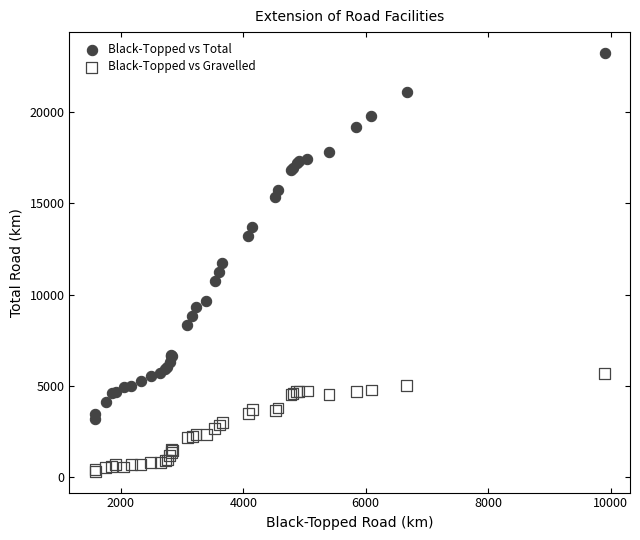

Which series has the widest spread of Y values?

Black-Topped vs Total